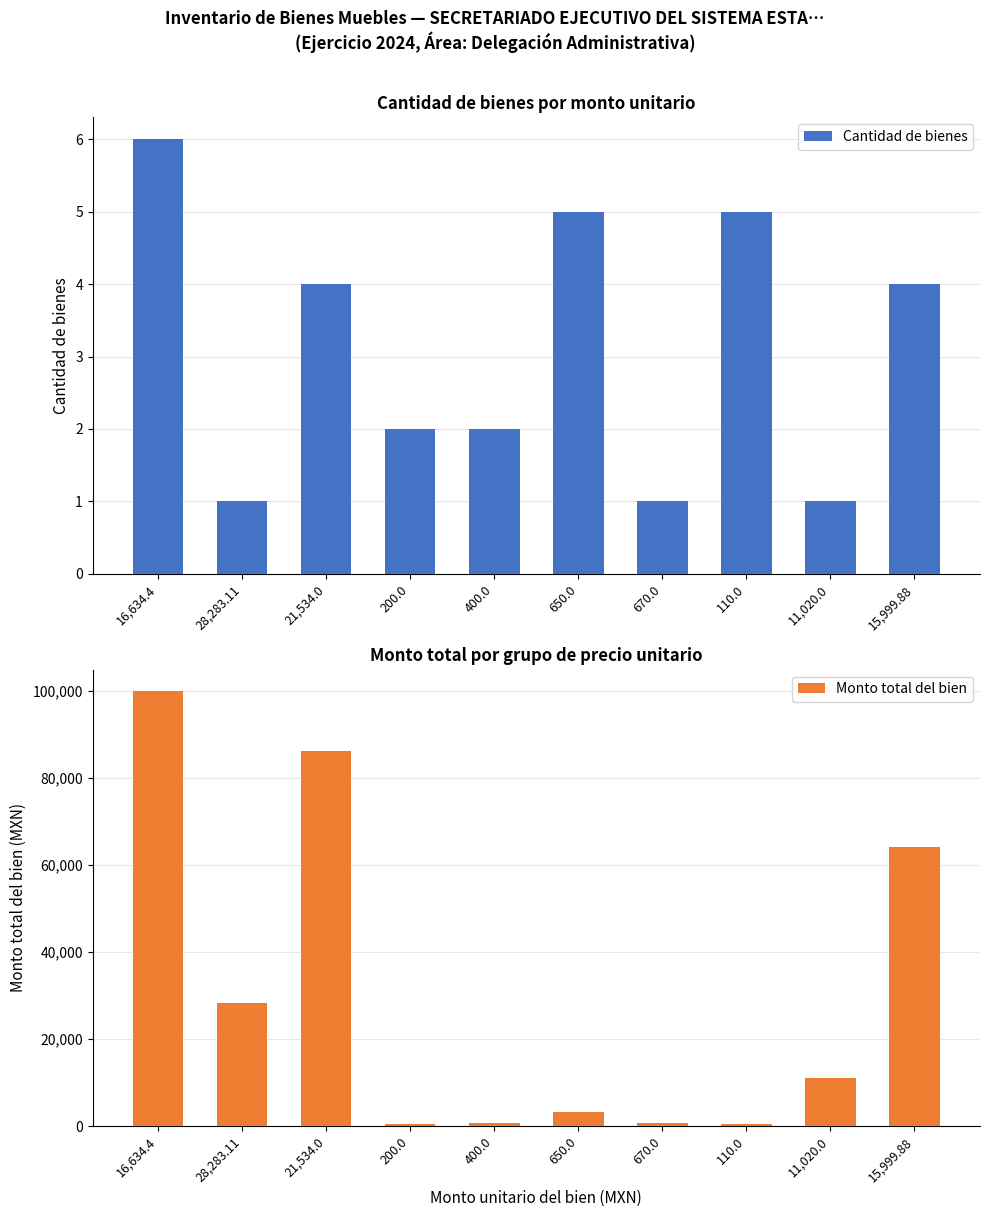

Which has a higher value, 670.0 or 11,020.0?

670.0